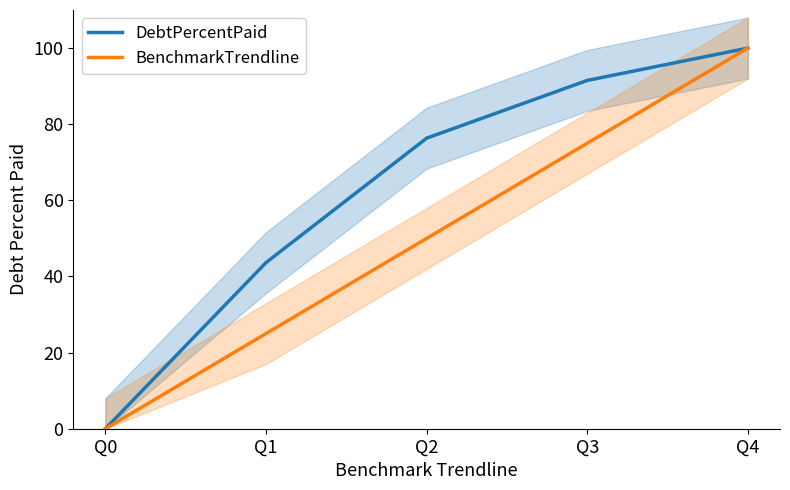

What is the sum of the DebtPercentPaid values at Q2 and Q1?

120.0